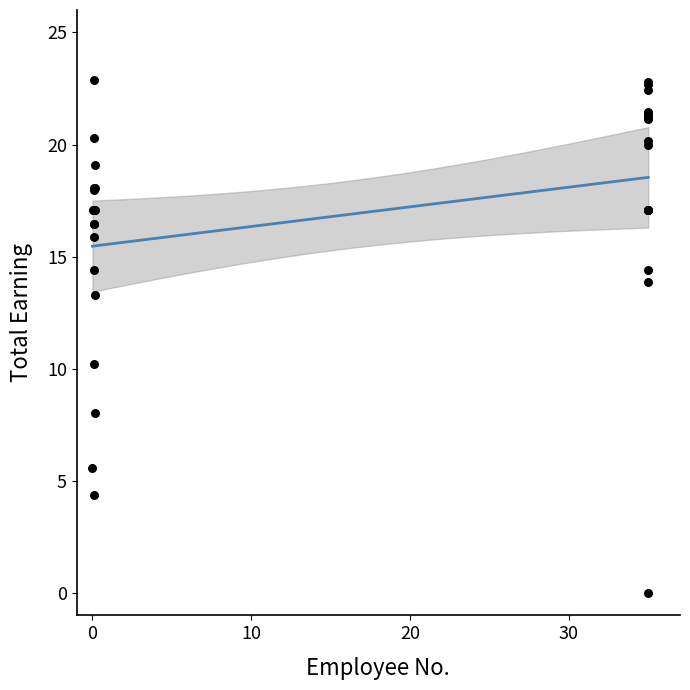

What Y value in the scatter plot is closest to 11?

10.2